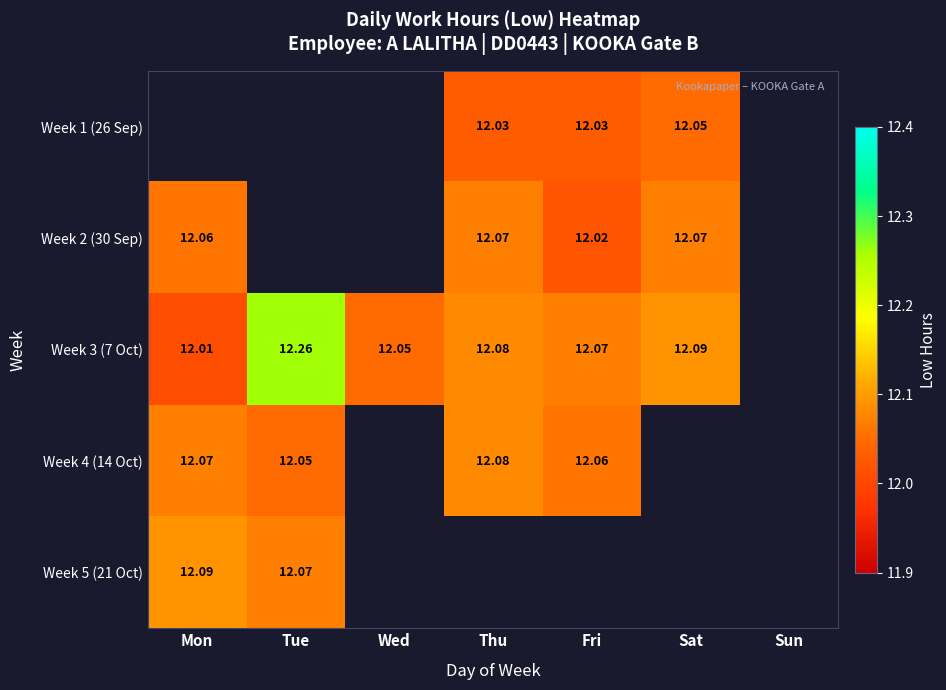

Is the value of Week 2 (30 Sep) at Fri greater than the value of Week 4 (14 Oct) at Thu?

No